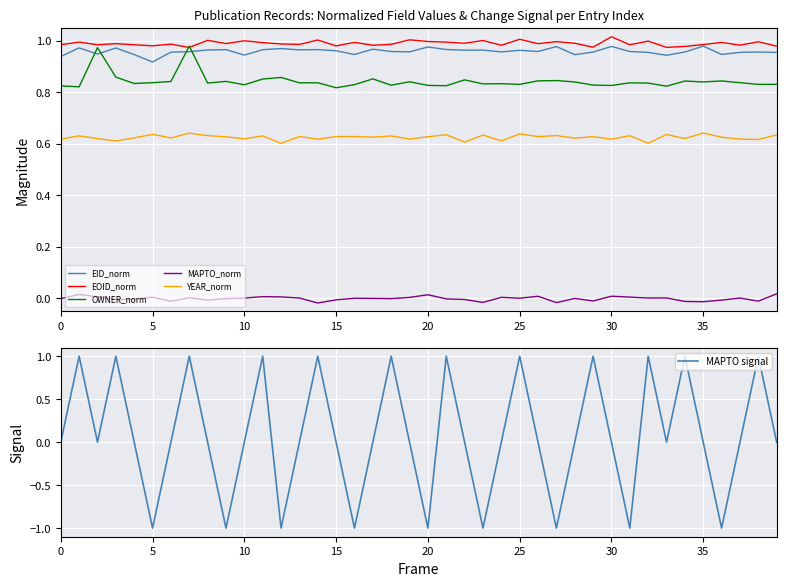

What is the difference between the maximum and minimum values in the MAPTO signal series?

2.0